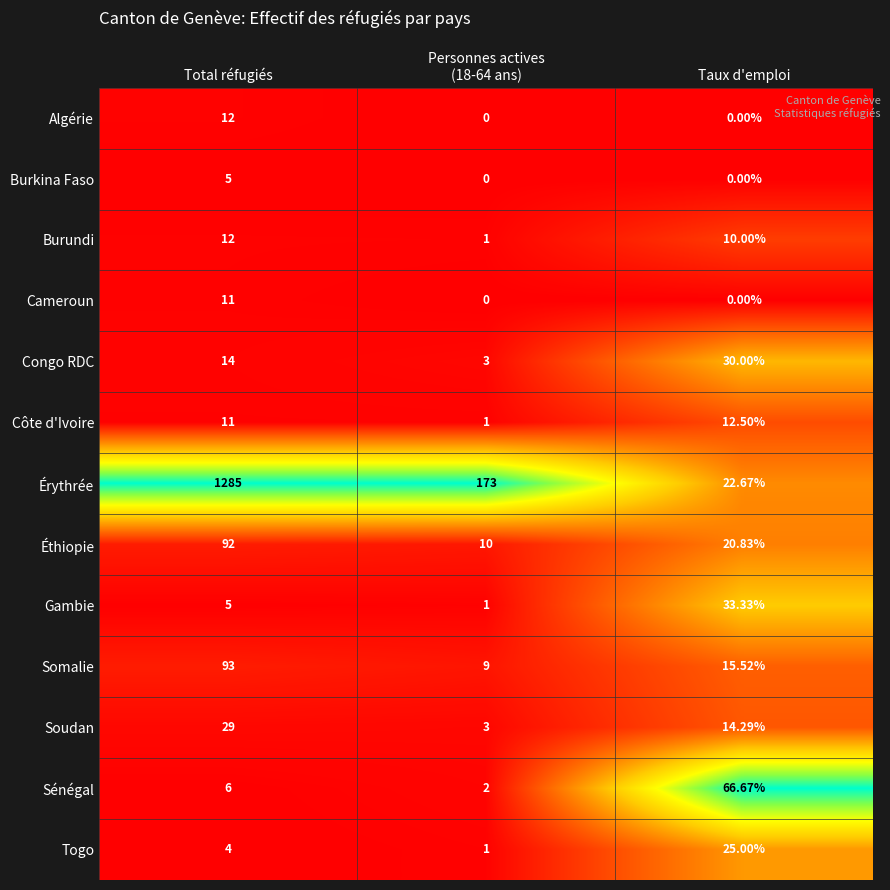

At how many categories does at least one series exceed 0?

3